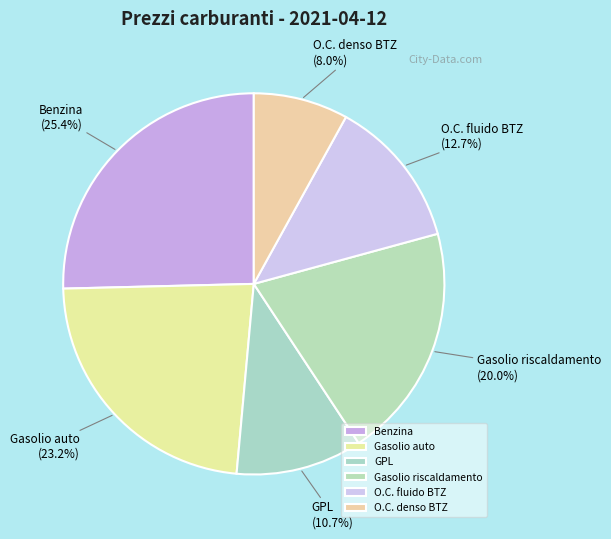

Is it true that GPL is 11% of the pie?

True